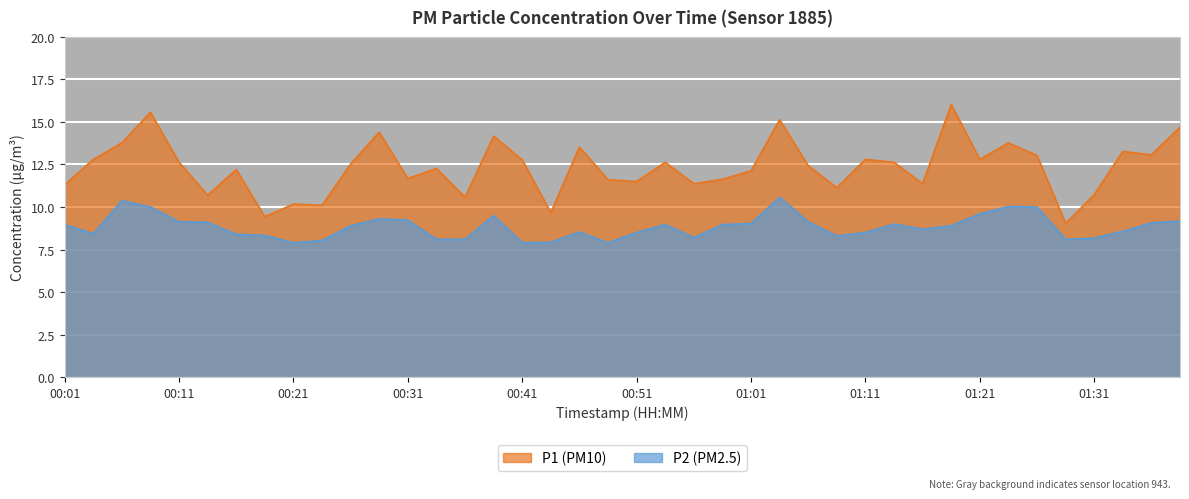

True or false: P1 and P2 cross at least once.

False